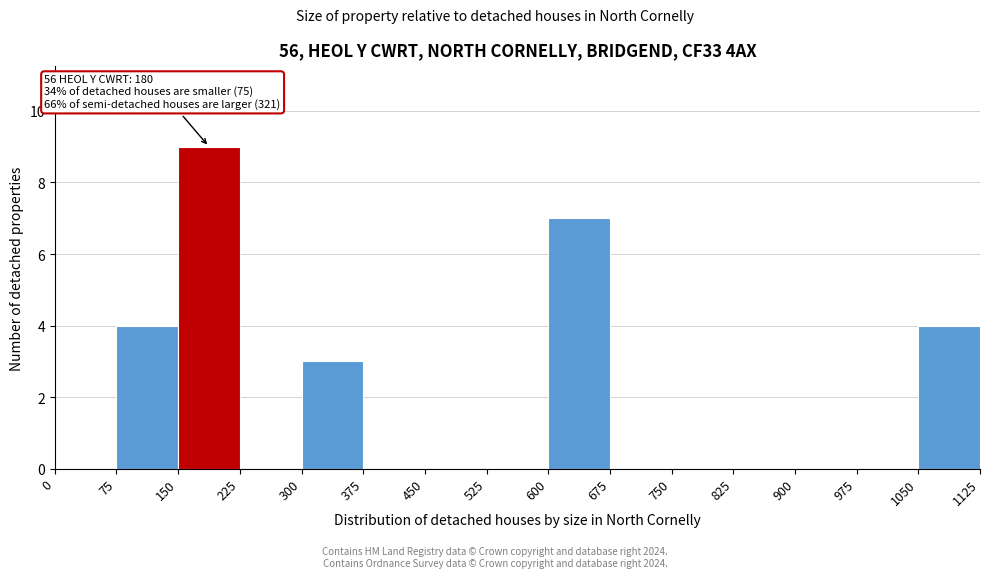

Over which range of the x-axis is the bar tallest?

150 to 225